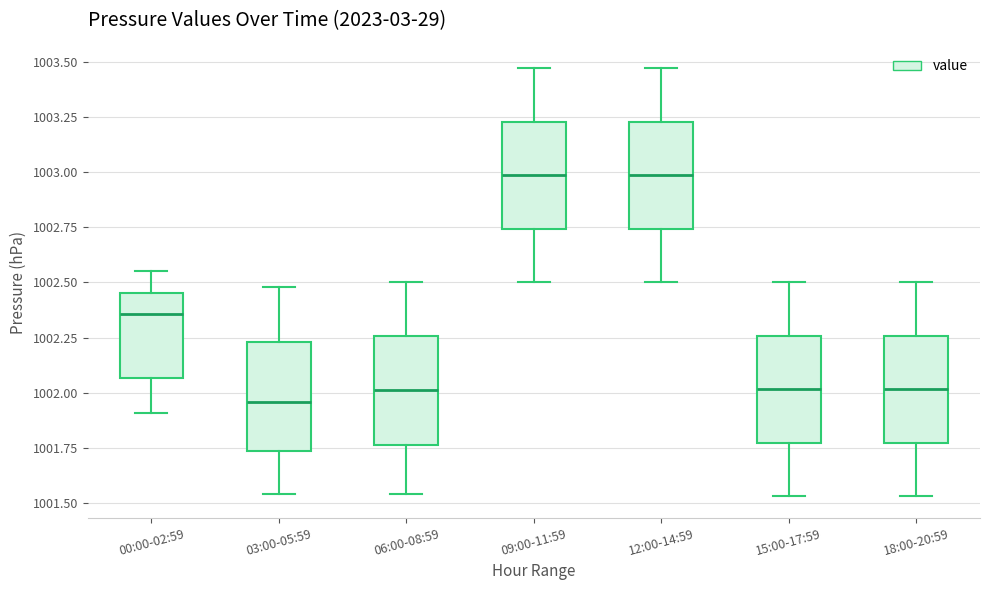

Where is the lower edge of the box for 18:00-20:59 on the y-axis? The values are not printed on the chart, so give them approximately, as read against the axis.

1001.75